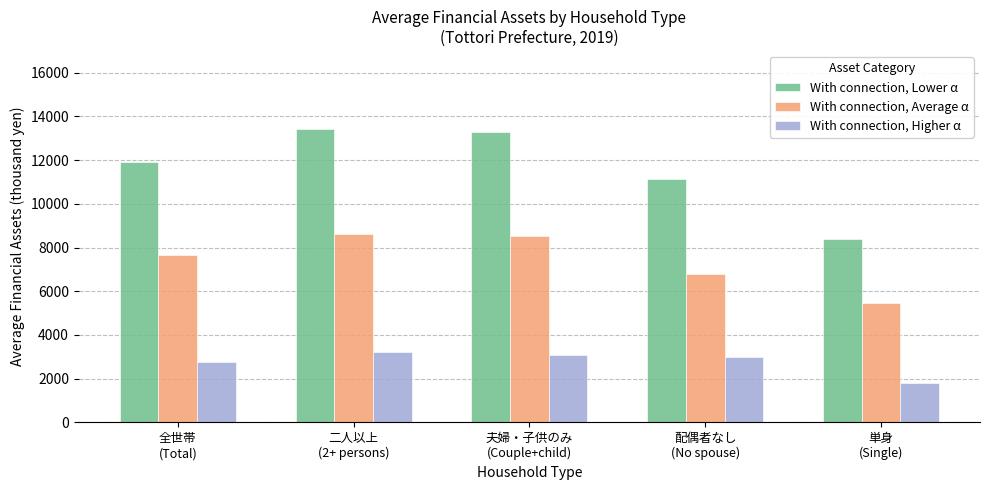

What is the spread (max minus min) of values at 単身
(Single)?

6589